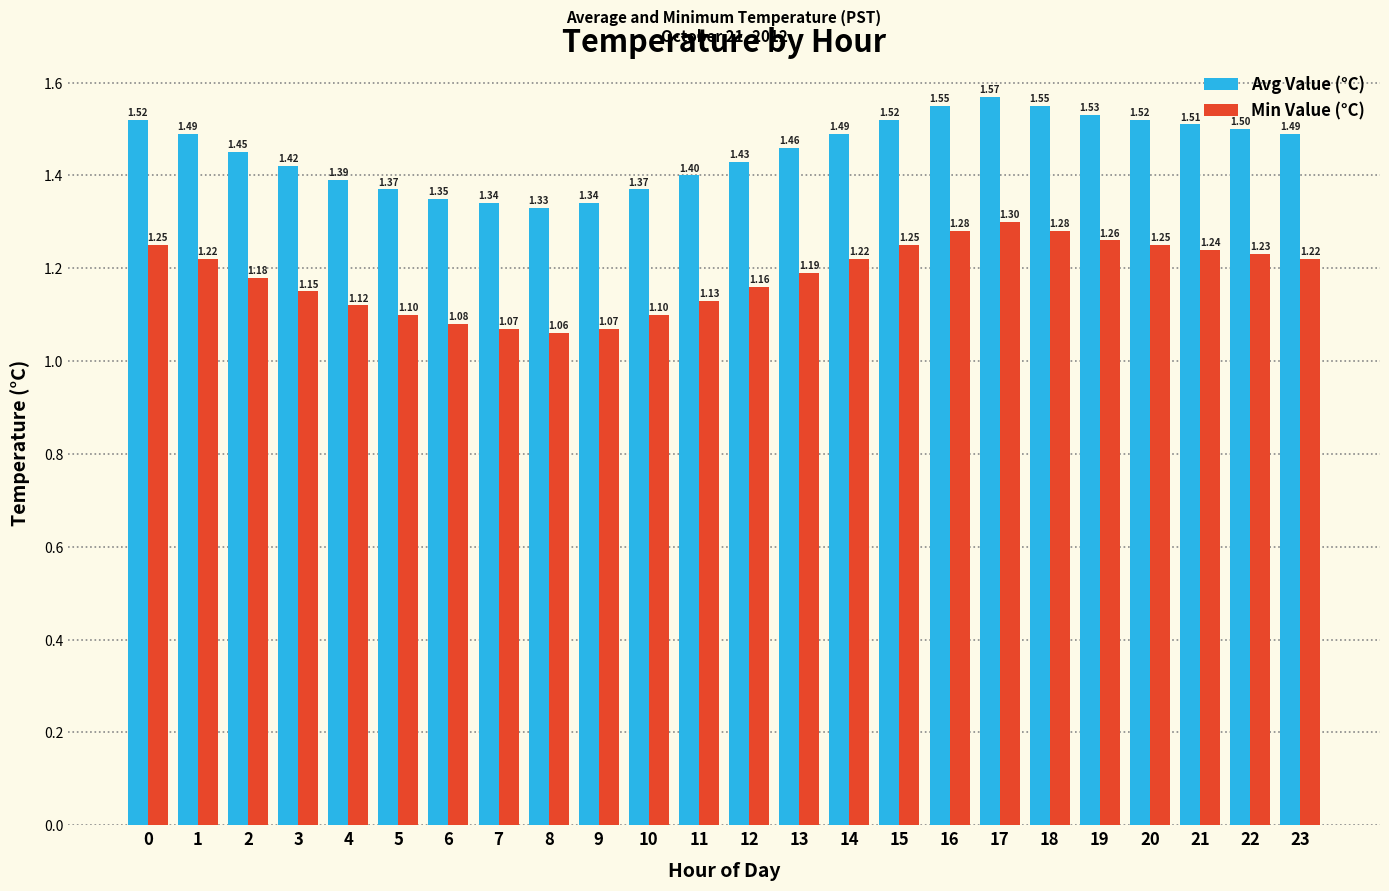

What is the sum of all Avg Value (°C) values?

34.9